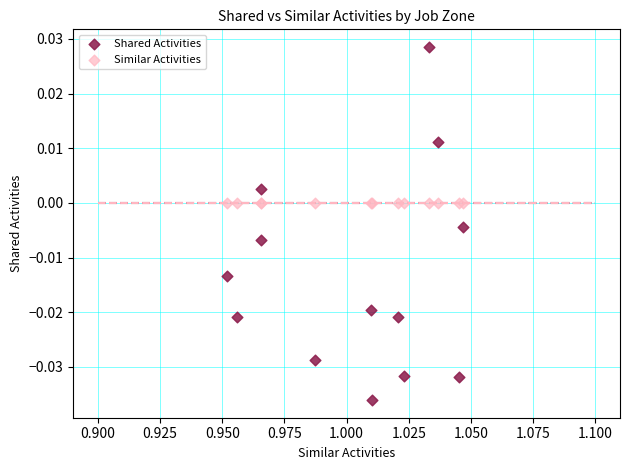

Which series reaches the maximum Y coordinate?

Shared Activities